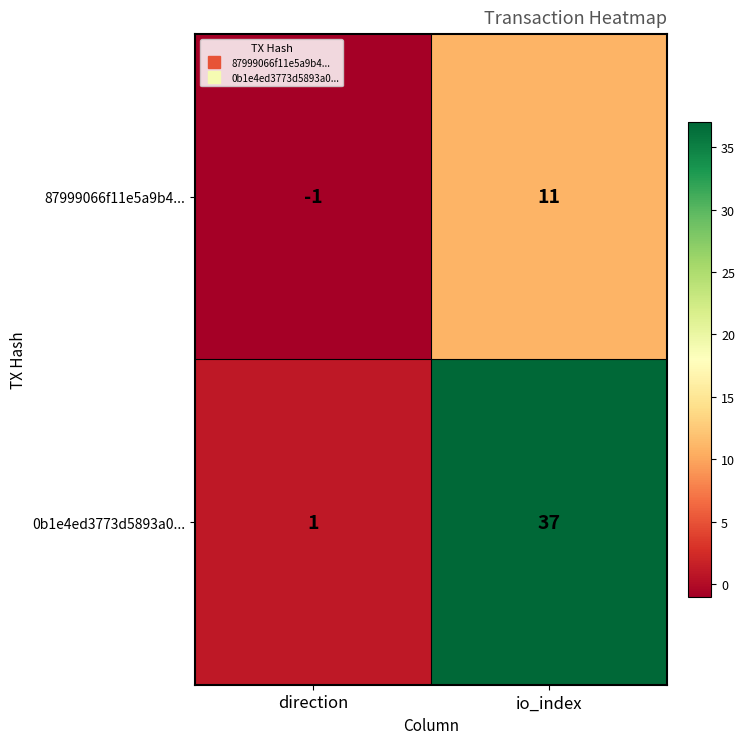

Rank the series at io_index from lowest to highest value.

87999066f11e5a9b4..., 0b1e4ed3773d5893a0...